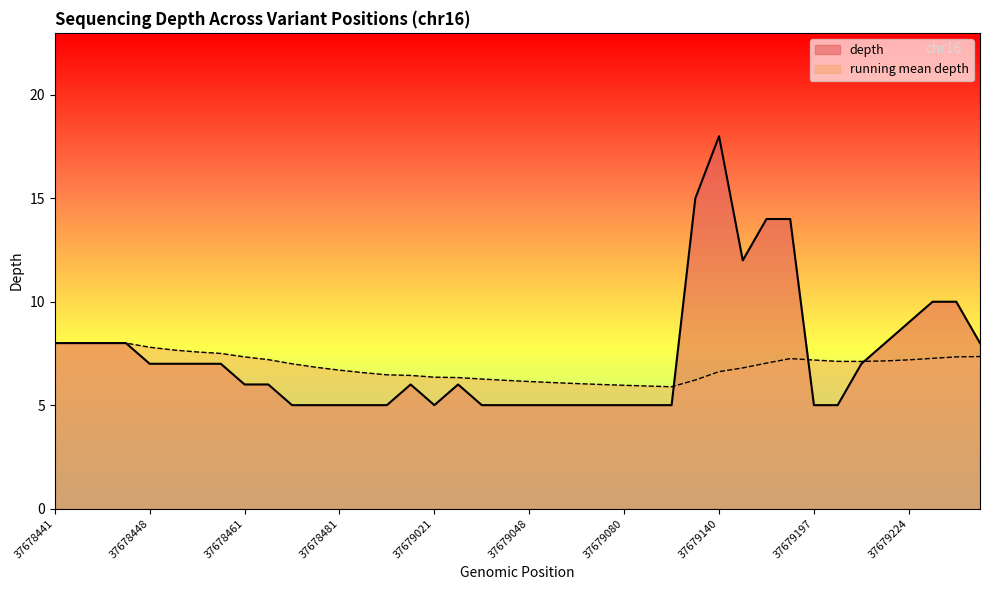

What is the change in value from 37679048 to 37679224?

+4